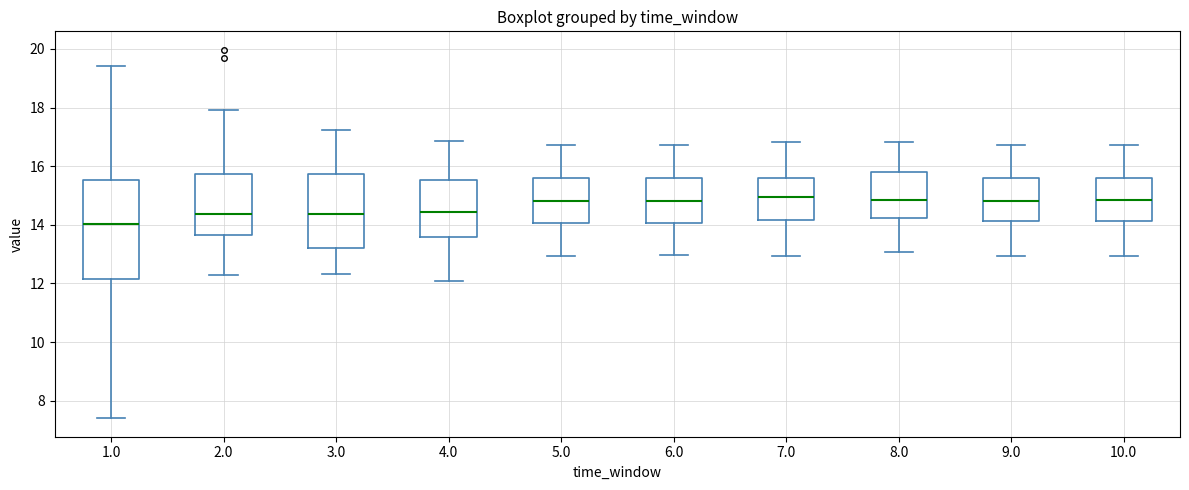

Reading left to right, transcribe this box plot: for each box, give where its median line is, the range the box spans, and where its two whiskers end, as read against the y-axis. The values are not printed on the chart, so give them approximately, as read against the axis.

1.0: median 14.0, box 12.2 to 15.6, whiskers 7.4 to 19.4
2.0: median 14.4, box 13.6 to 15.8, whiskers 12.4 to 18.0
3.0: median 14.4, box 13.2 to 15.8, whiskers 12.4 to 17.2
4.0: median 14.4, box 13.6 to 15.6, whiskers 12.0 to 16.8
5.0: median 14.8, box 14.0 to 15.6, whiskers 13.0 to 16.8
6.0: median 14.8, box 14.0 to 15.6, whiskers 13.0 to 16.8
7.0: median 15.0, box 14.2 to 15.6, whiskers 13.0 to 16.8
8.0: median 14.8, box 14.2 to 15.8, whiskers 13.0 to 16.8
9.0: median 14.8, box 14.2 to 15.6, whiskers 13.0 to 16.8
10.0: median 14.8, box 14.2 to 15.6, whiskers 13.0 to 16.8